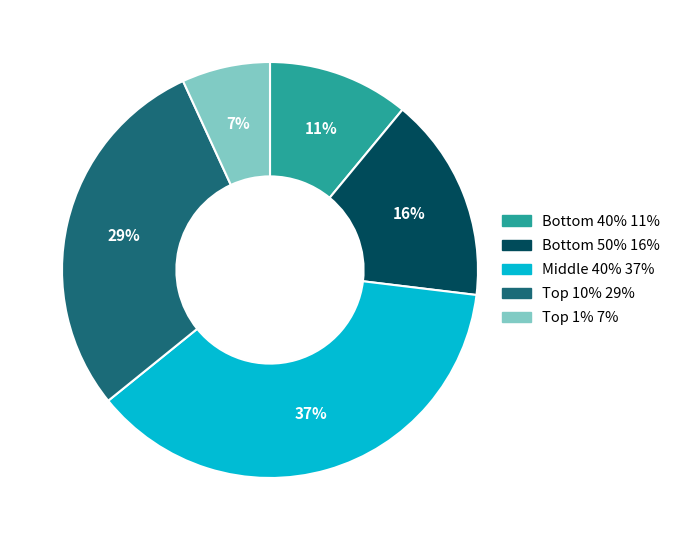

How many slices are in this pie chart?

5